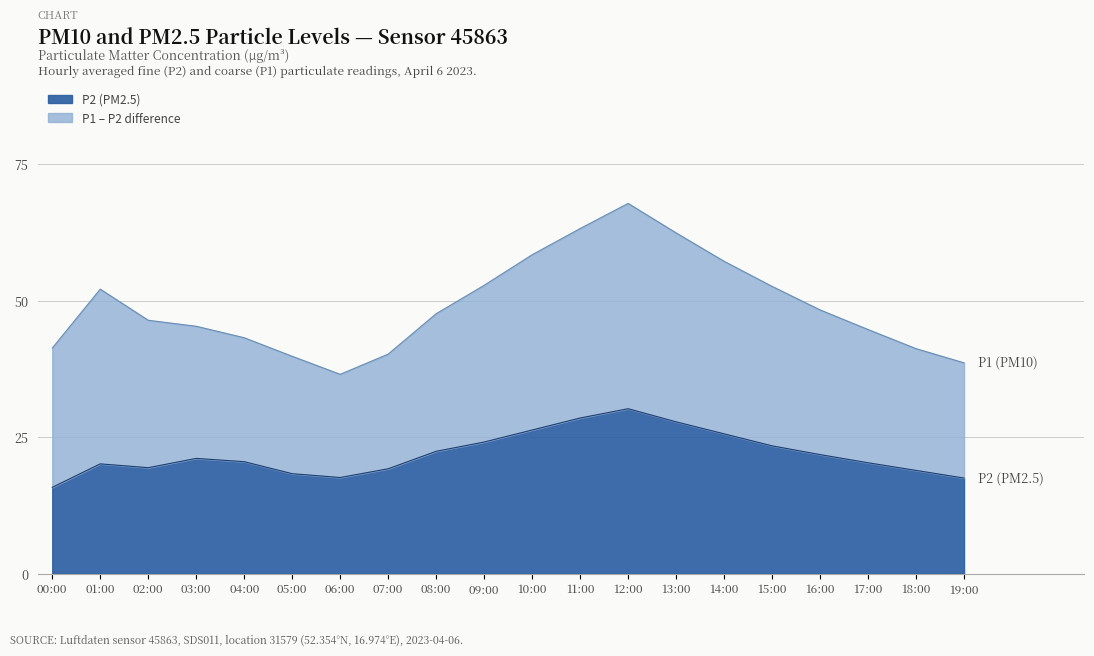

What are all the series names shown in the legend?

P2, P1